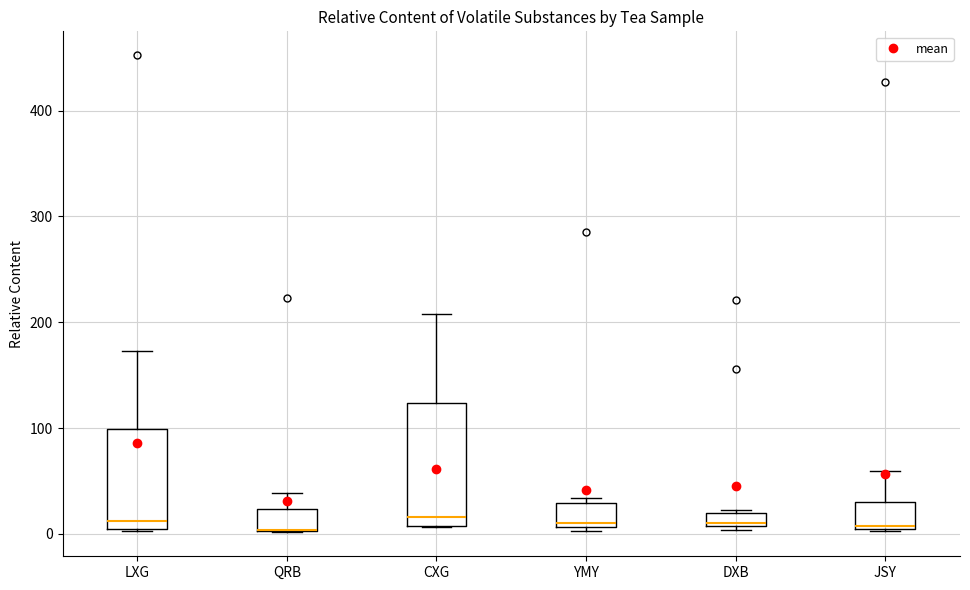

Where is the lower edge of the box for CXG on the y-axis? The values are not printed on the chart, so give them approximately, as read against the axis.

10